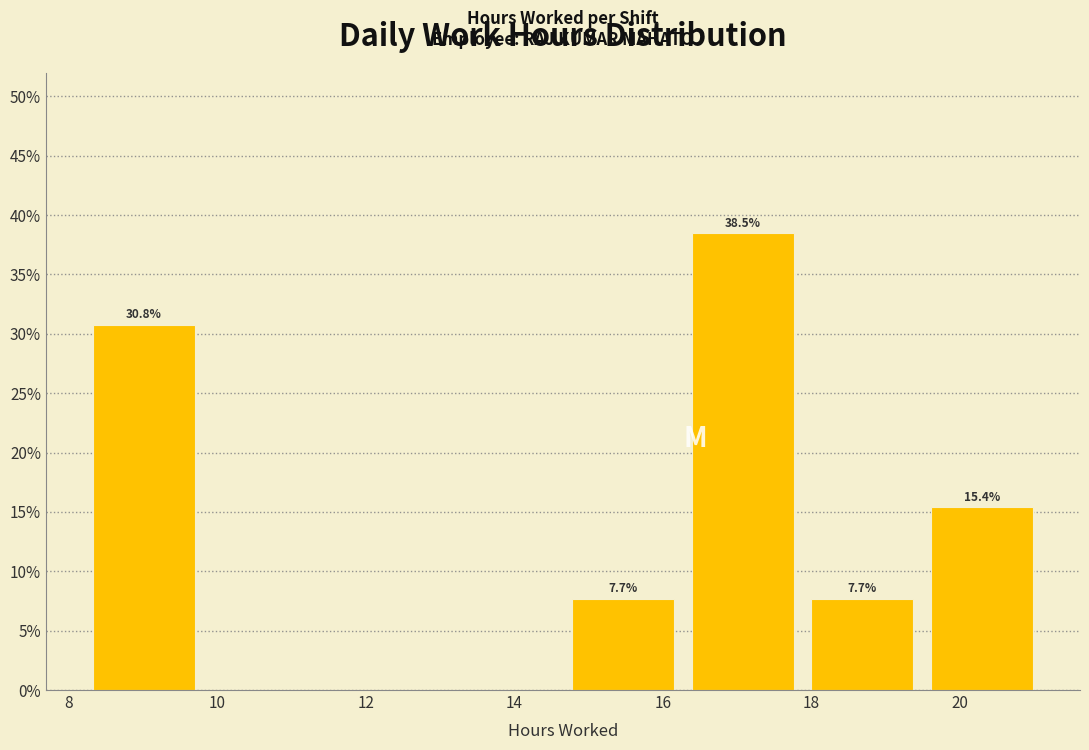

Which range on the x-axis has the tallest bar?

16.2 to 17.8